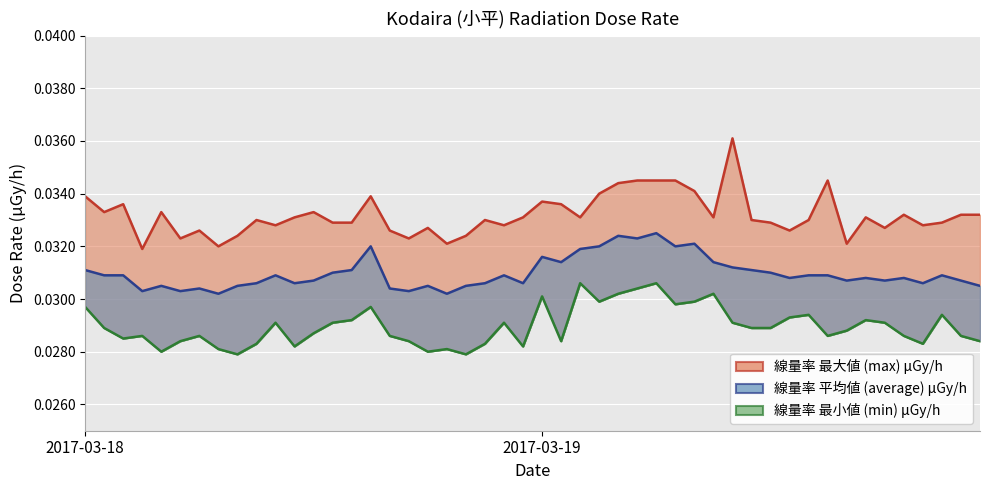

List the series in order of their peak value, lowest first.

線量率 最小値 (min) μGy/h, 線量率 平均値 (average) μGy/h, 線量率 最大値 (max) μGy/h